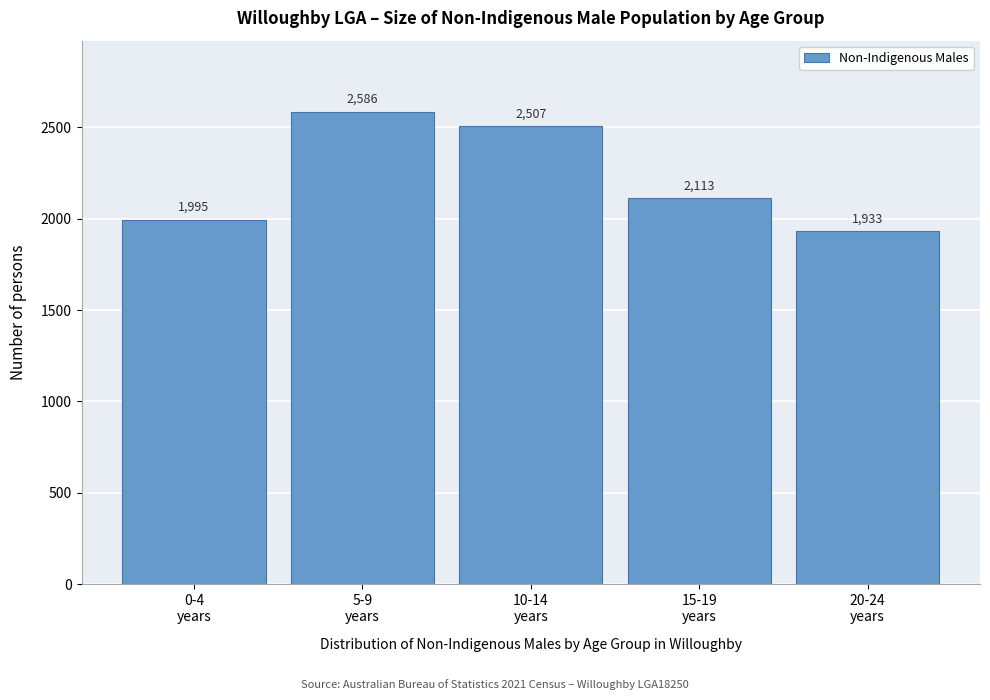

Reading right to left, extract all data points from this chart.

1933	2113	2507	2586	1995